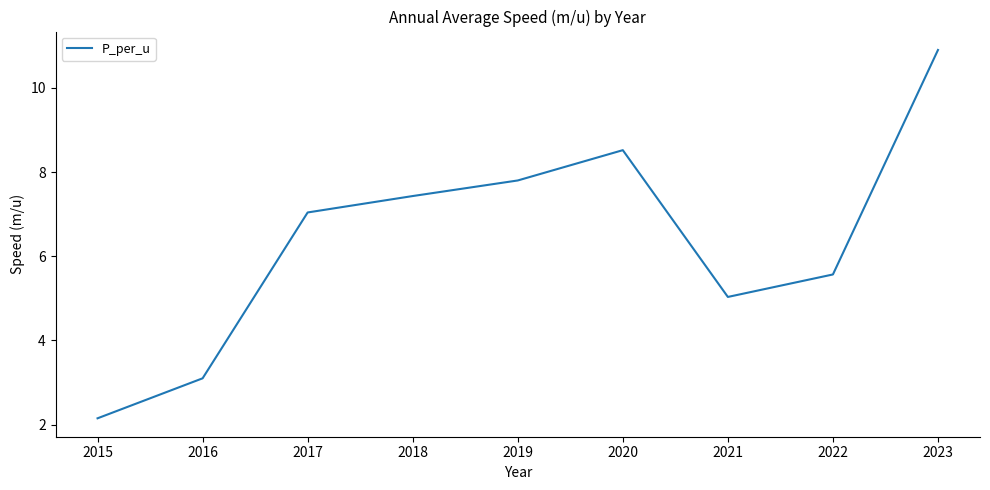

List the labels in order of value, largest first.

2023, 2020, 2019, 2018, 2017, 2022, 2021, 2016, 2015